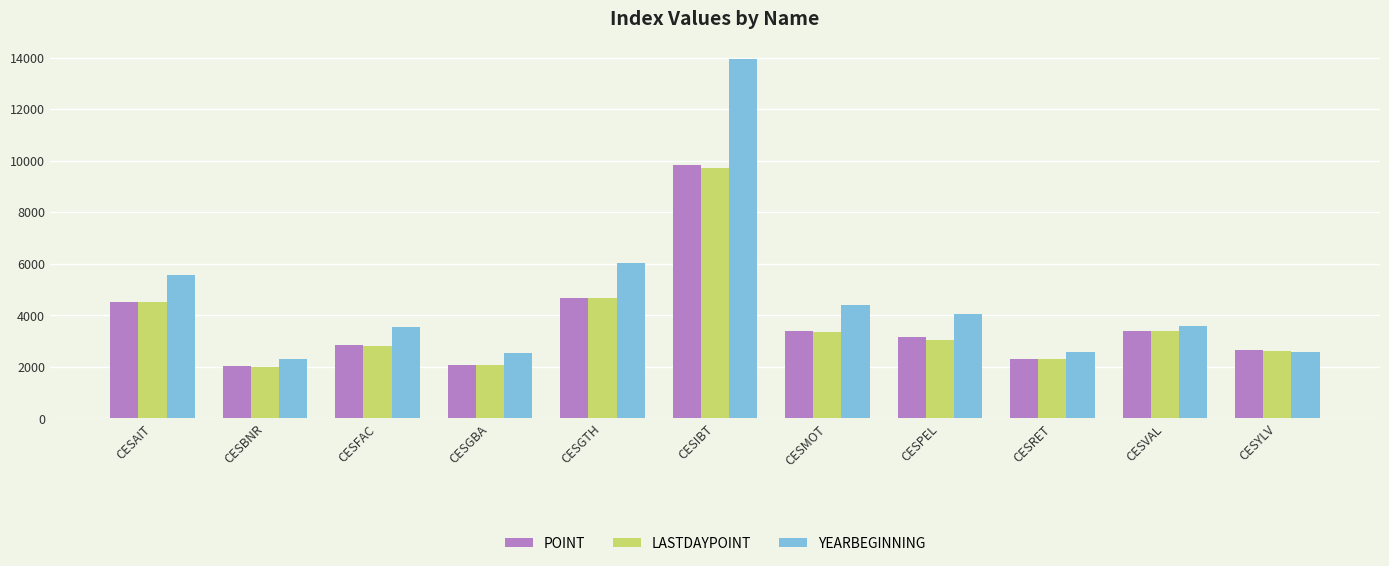

Is it true that YEARBEGINNING equals 9811.5 at CESGTH?

False